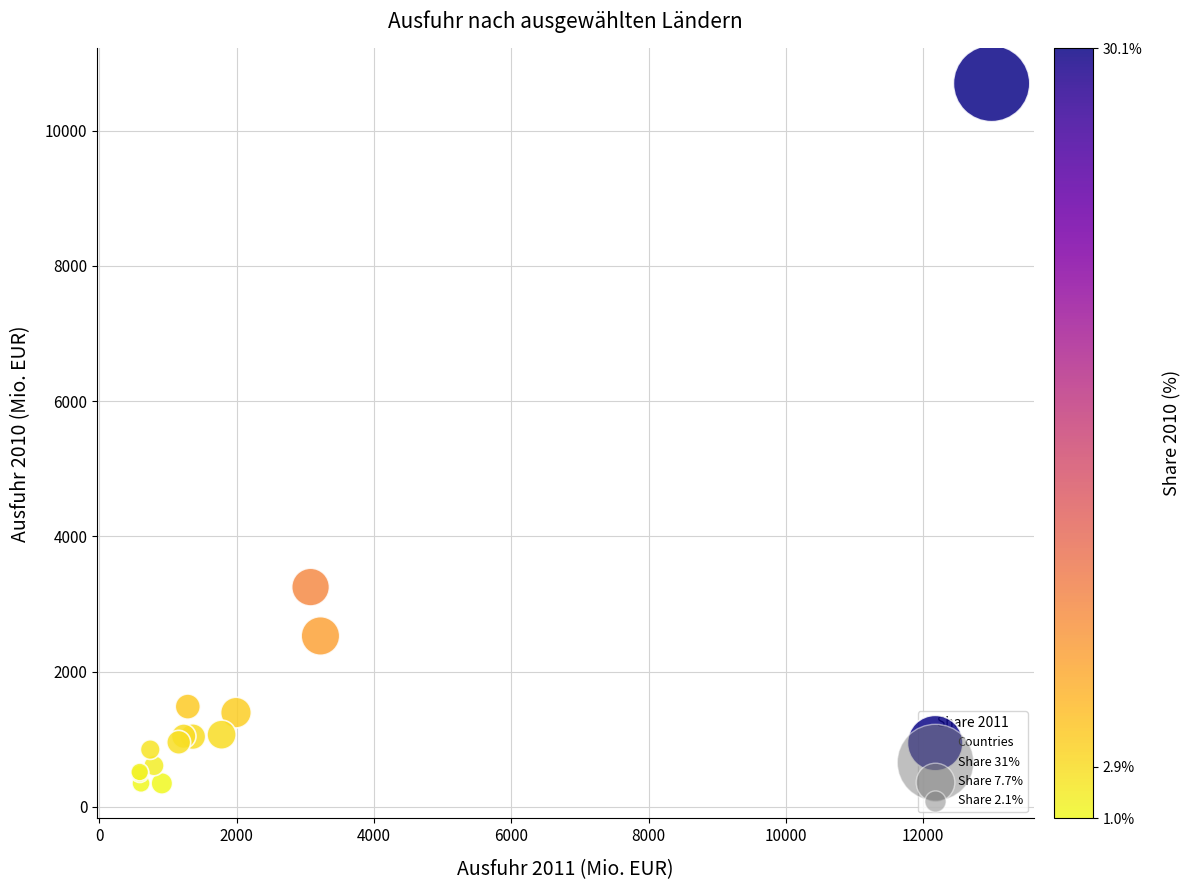

What Y value in the scatter plot is closest to 5520?

3248.7